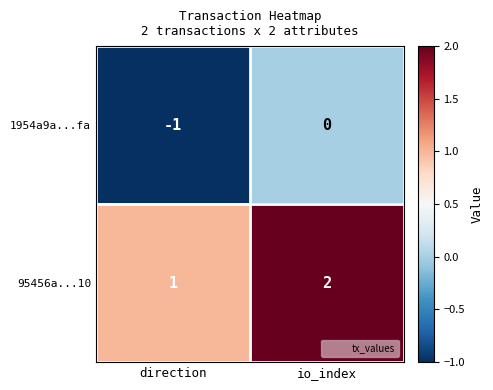

Where is 1954a9a...fa nearest to the value 0?

io_index